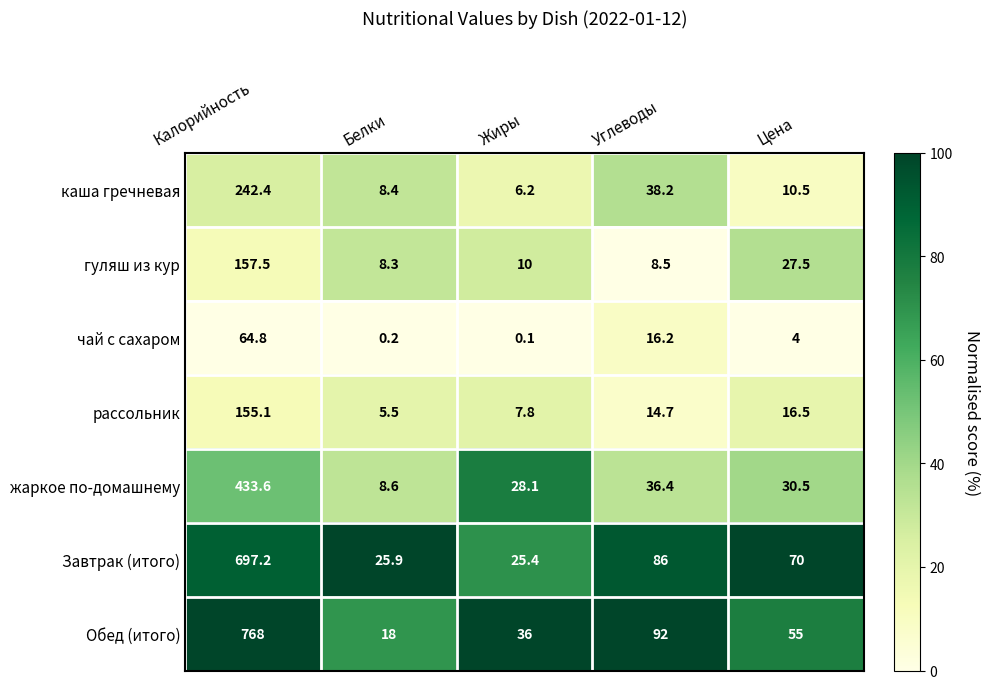

What is the maximum value shown in the chart?

768.0